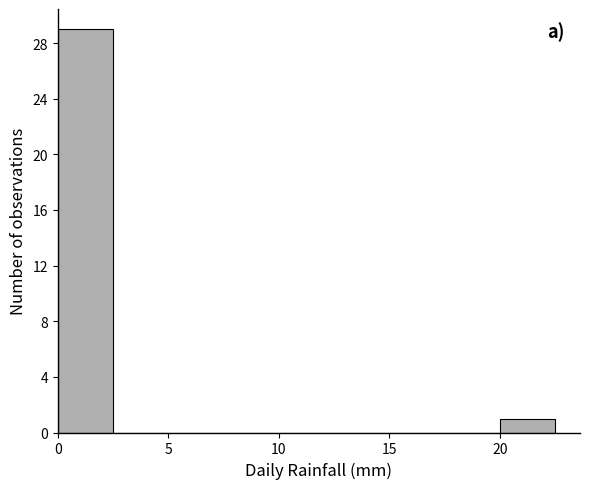

What is the height of the bar covering 20.0 to 22.5 on the x-axis? The values are not printed on the chart, so give them approximately, as read against the axis.

1